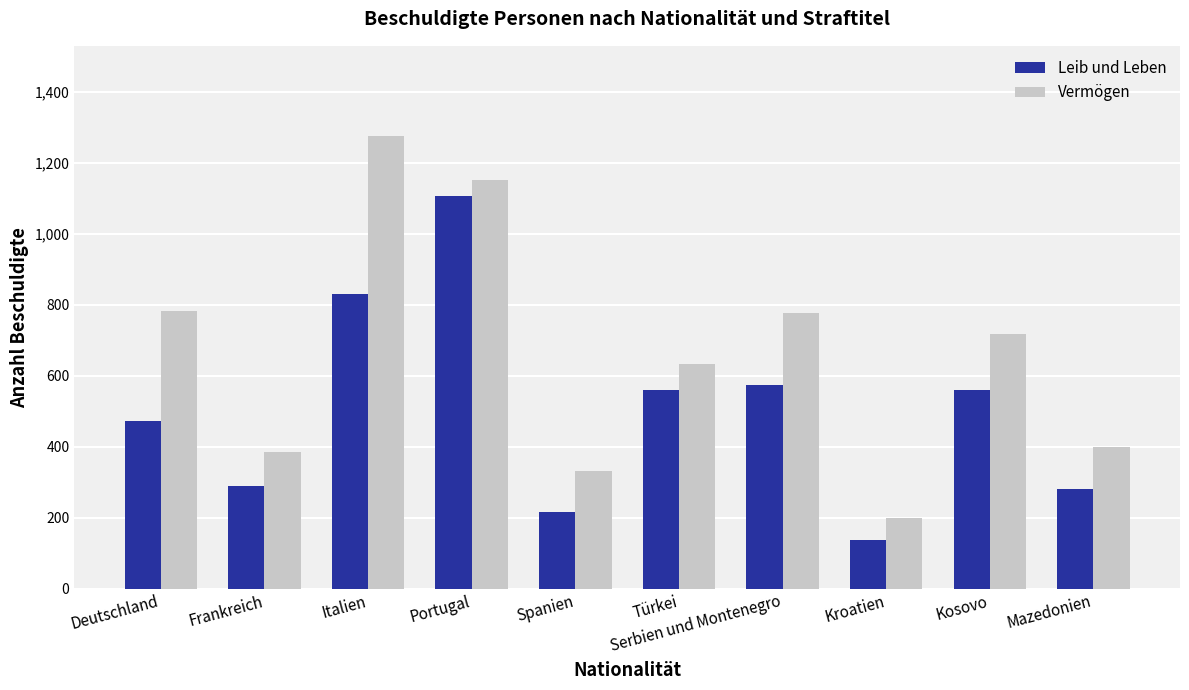

Rank the series at Portugal from lowest to highest value.

Leib und Leben, Vermögen